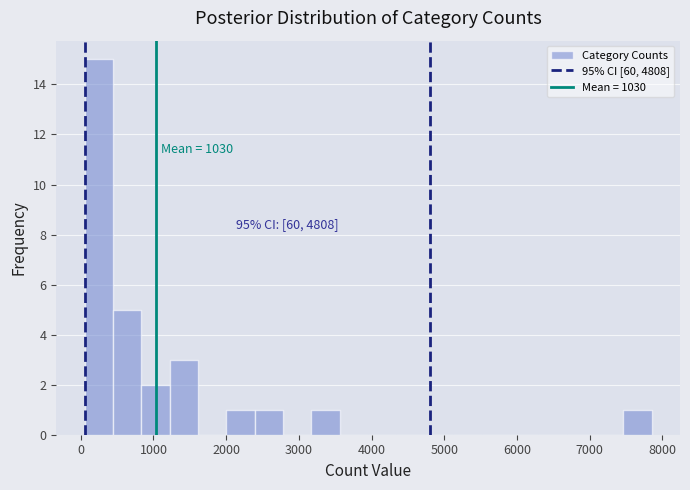

Around what value on the x-axis is the tallest bar? Give the approximate position of its centre, as read against the axis.

200